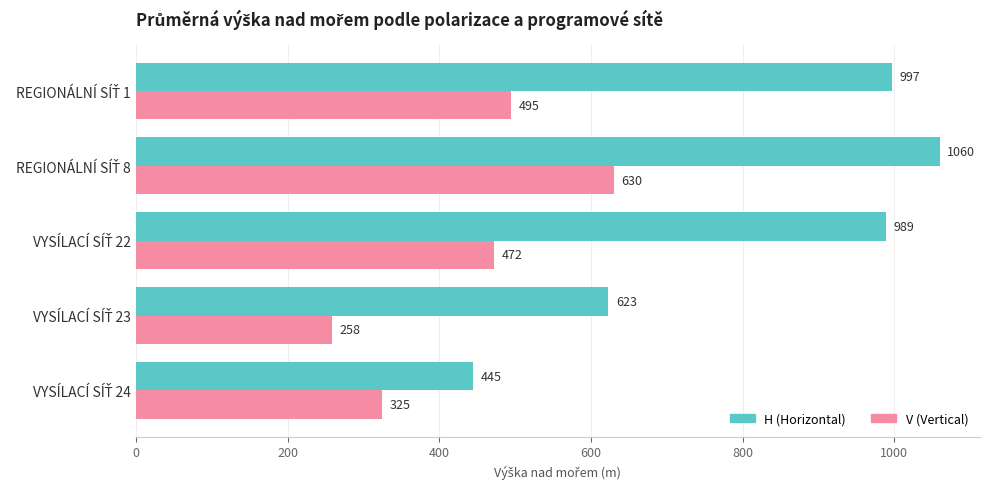

List the series in order of their overall mean, highest first.

H (Horizontal), V (Vertical)